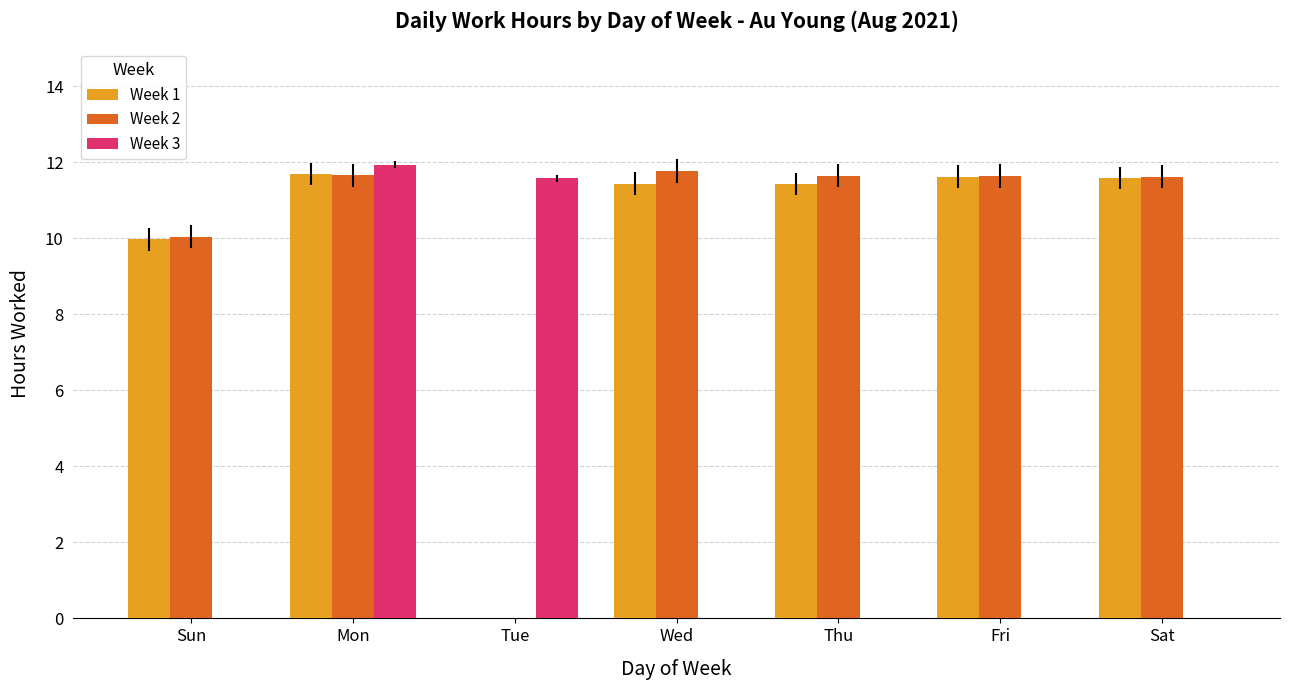

At which category is the sum across all series the highest?

Mon